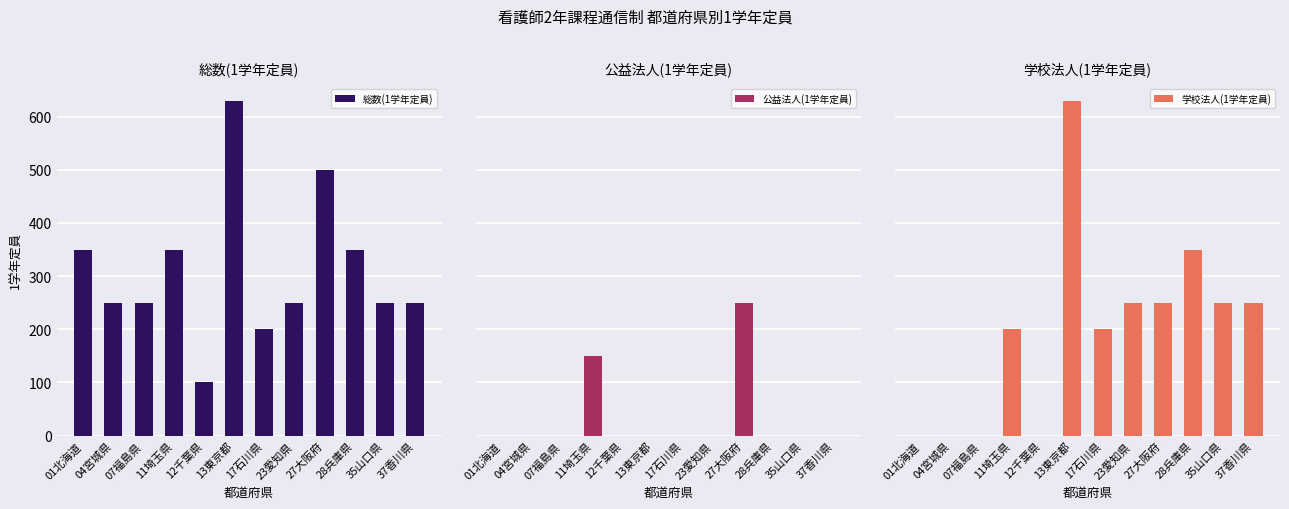

How many bars are there in each group?

3